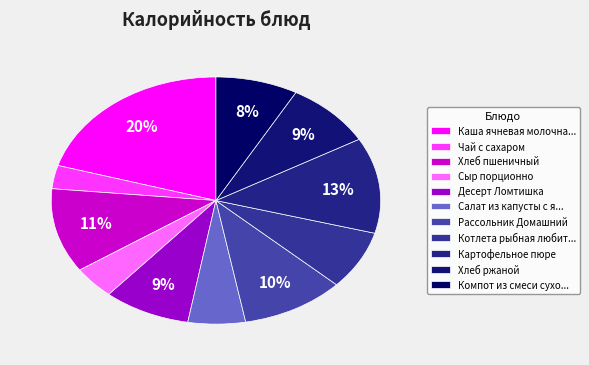

True or false: Хлеб пшеничный accounts for 5% of the total.

False